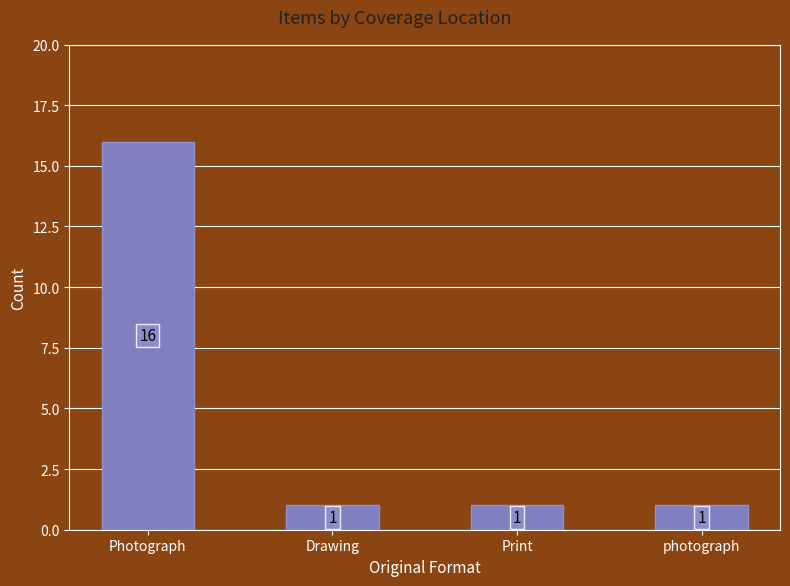

Reading right to left, list all the values displayed in this chart.

1	1	1	16